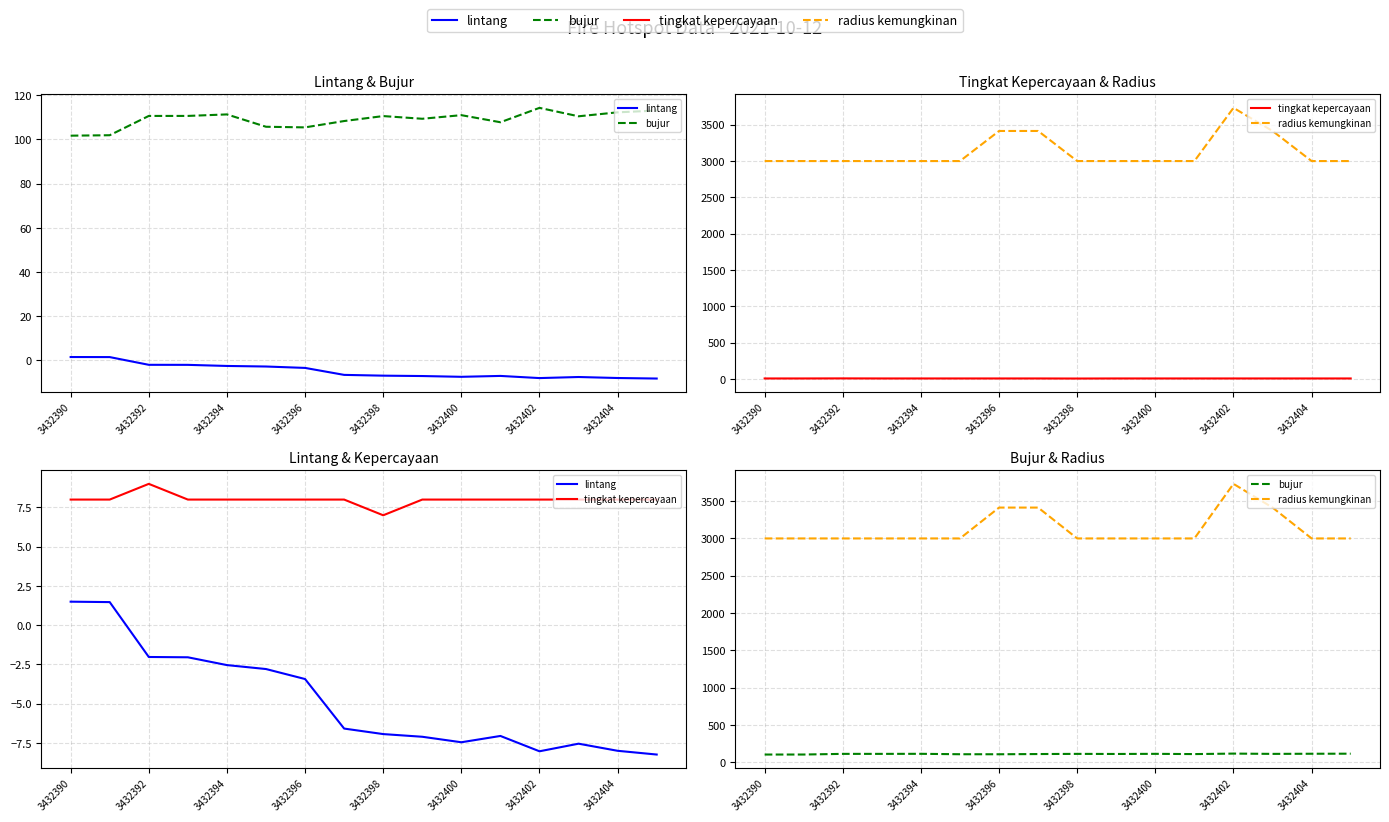

What are all the series names shown in the legend?

lintang, bujur, tingkat kepercayaan, radius kemungkinan